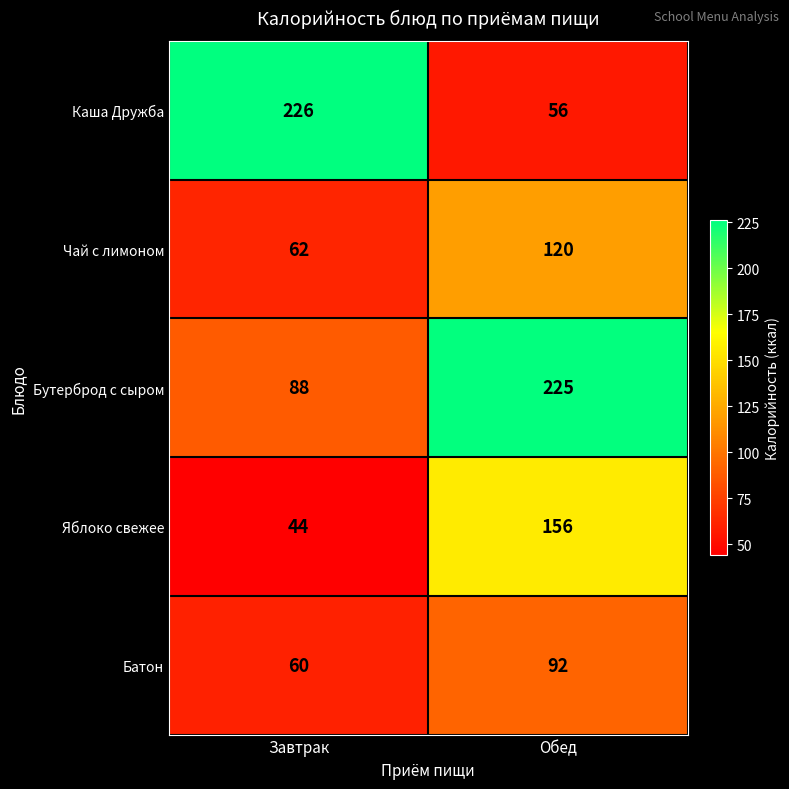

At which label does Яблоко свежее reach its minimum?

Завтрак